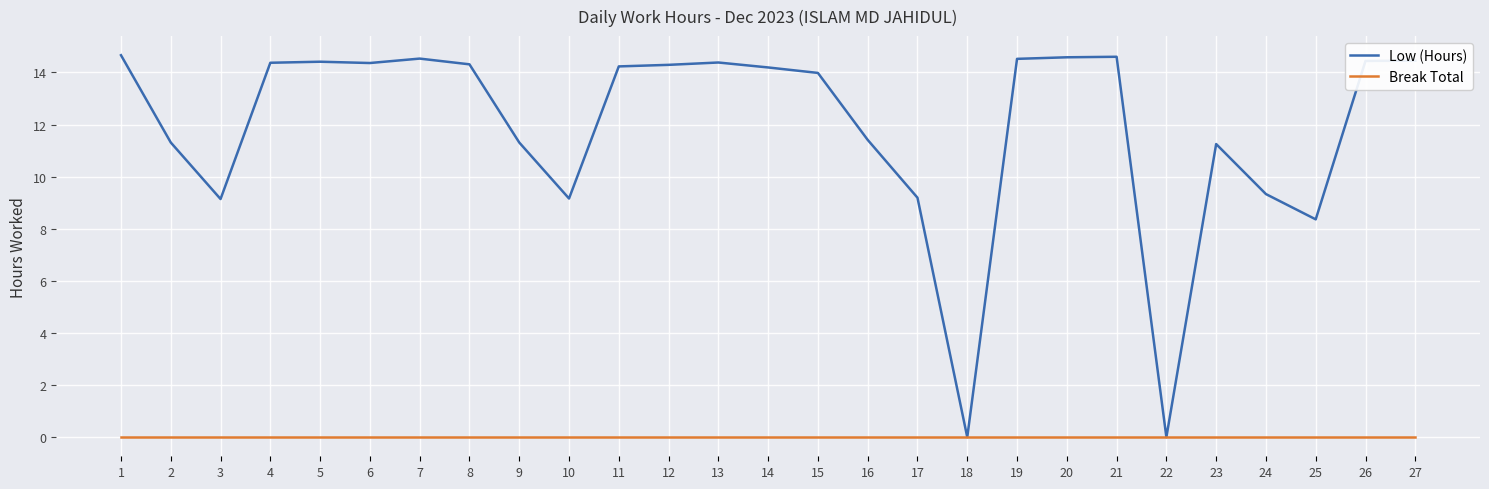

At which label is Low (Hours) closest to 7?

25